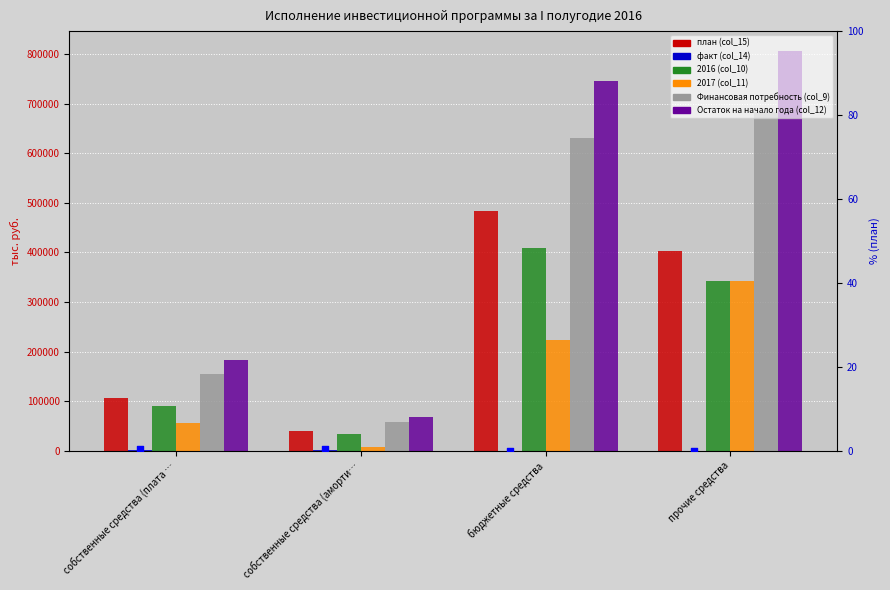

At which category is the sum across all series the highest?

прочие средства